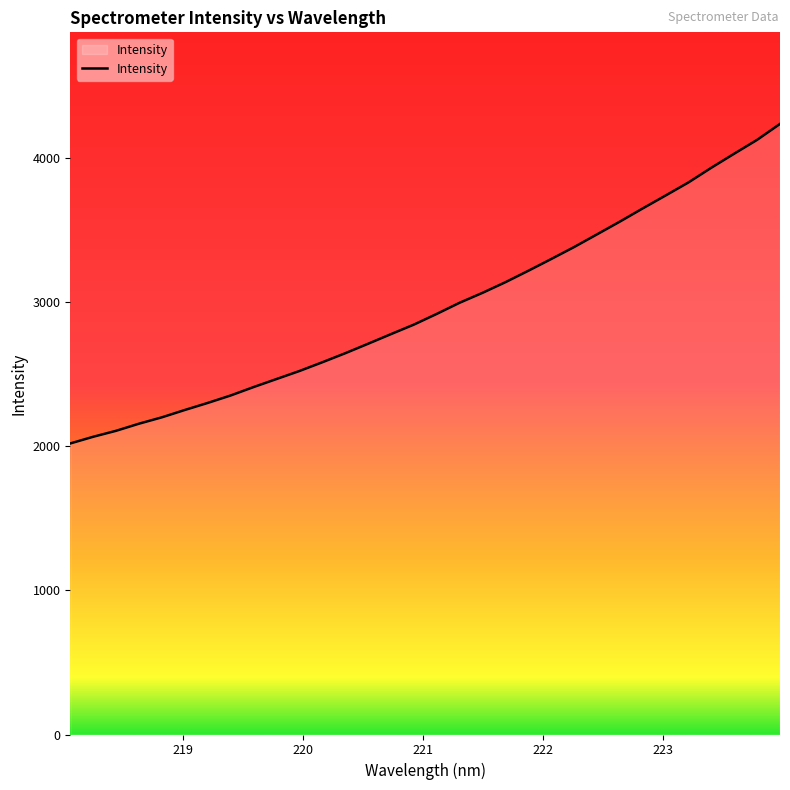

Does the chart display data point markers on the line(s)?

No